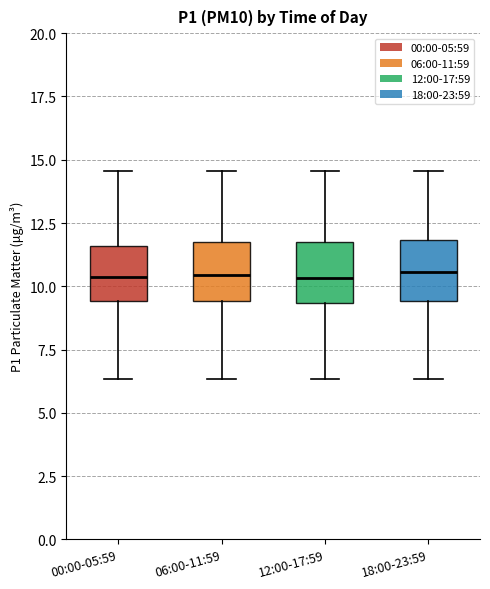

Reading left to right, read every box against the y-axis: the position of its median line, the range the box covers, and the ends of its whiskers. The values are not printed on the chart, so give them approximately, as read against the axis.

00:00-05:59: median 10.5, box 9.5 to 11.5, whiskers 6.5 to 14.5
06:00-11:59: median 10.5, box 9.5 to 11.5, whiskers 6.5 to 14.5
12:00-17:59: median 10.5, box 9.5 to 11.5, whiskers 6.5 to 14.5
18:00-23:59: median 10.5, box 9.5 to 12.0, whiskers 6.5 to 14.5